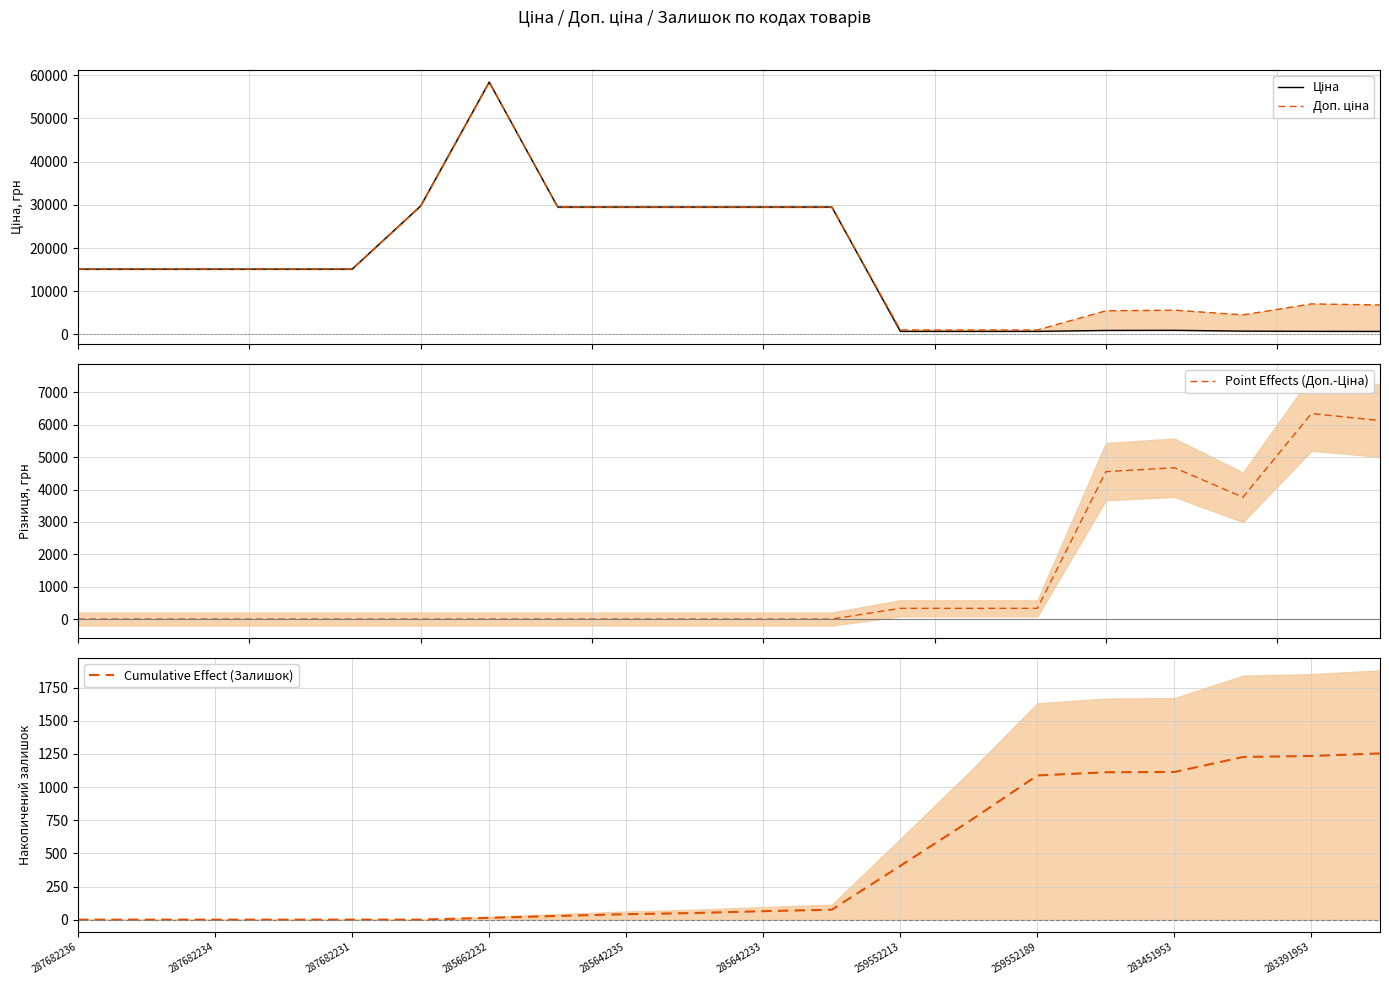

What is the maximum value for Доп. ціна?

58426.5